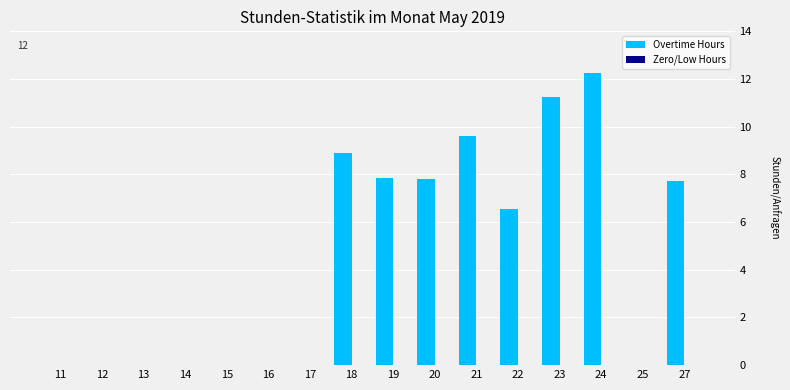

What is the sum of the values at 24 and 23?

23.5